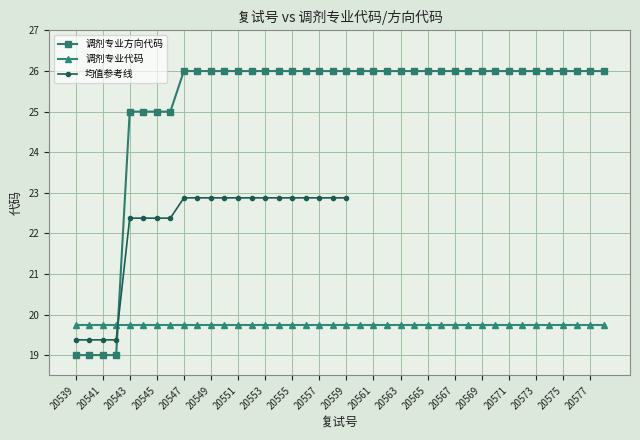

Does the chart display data point markers on the line(s)?

Yes